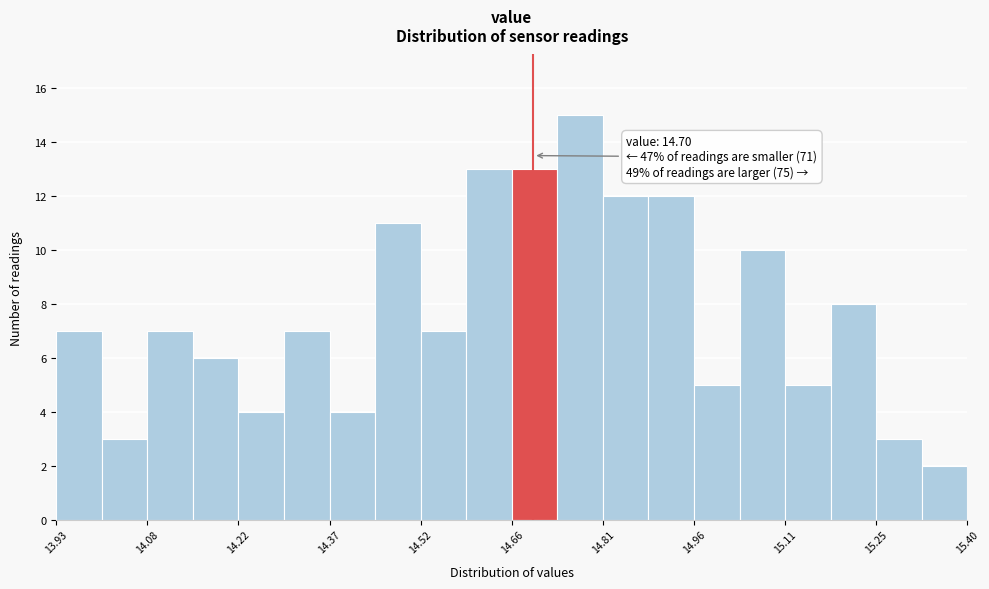

Around what value on the x-axis is the tallest bar? Give the approximate position of its centre, as read against the axis.

14.78